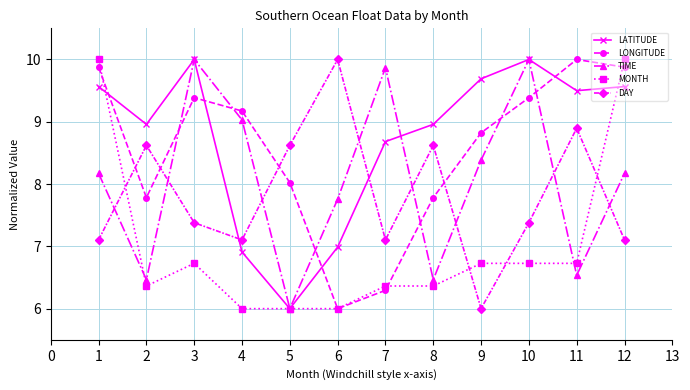

The value of MONTH at 3 is 4.1. True or false?

False